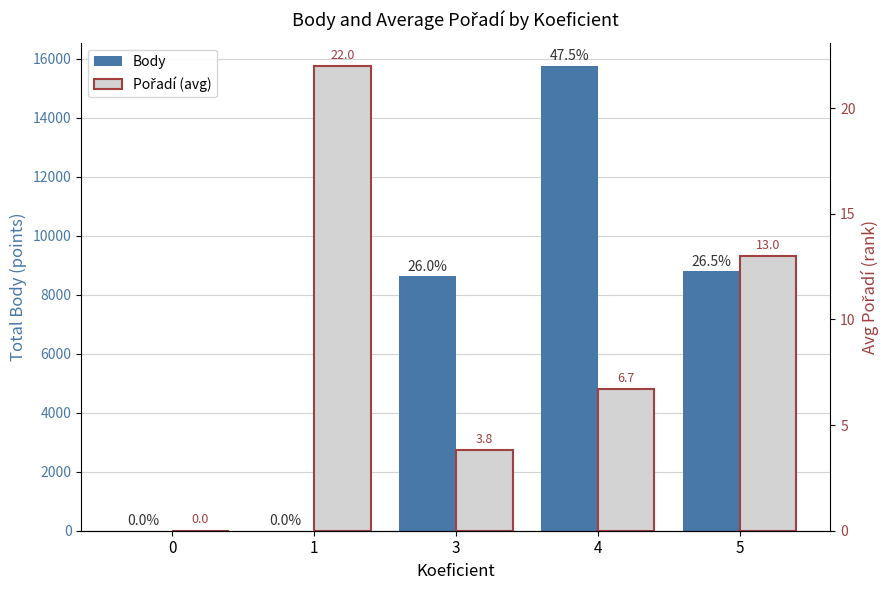

What is the approximate value of Body at 5?

8793.0